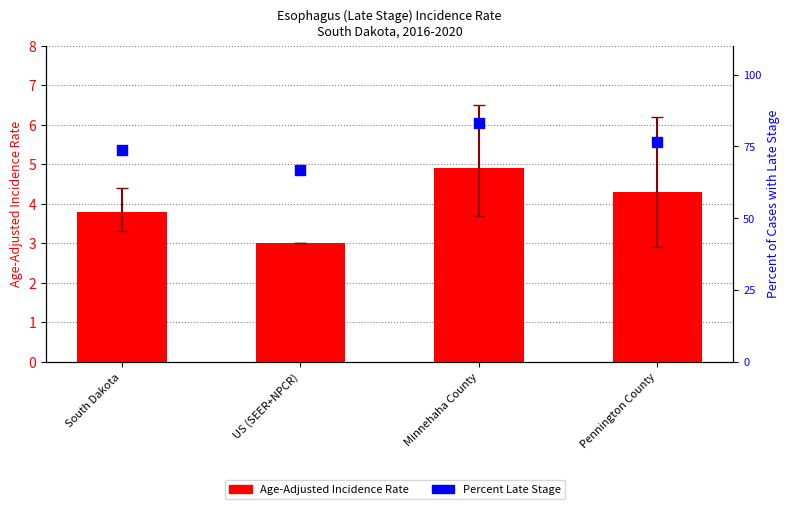

At how many categories does at least one series exceed 11?

4